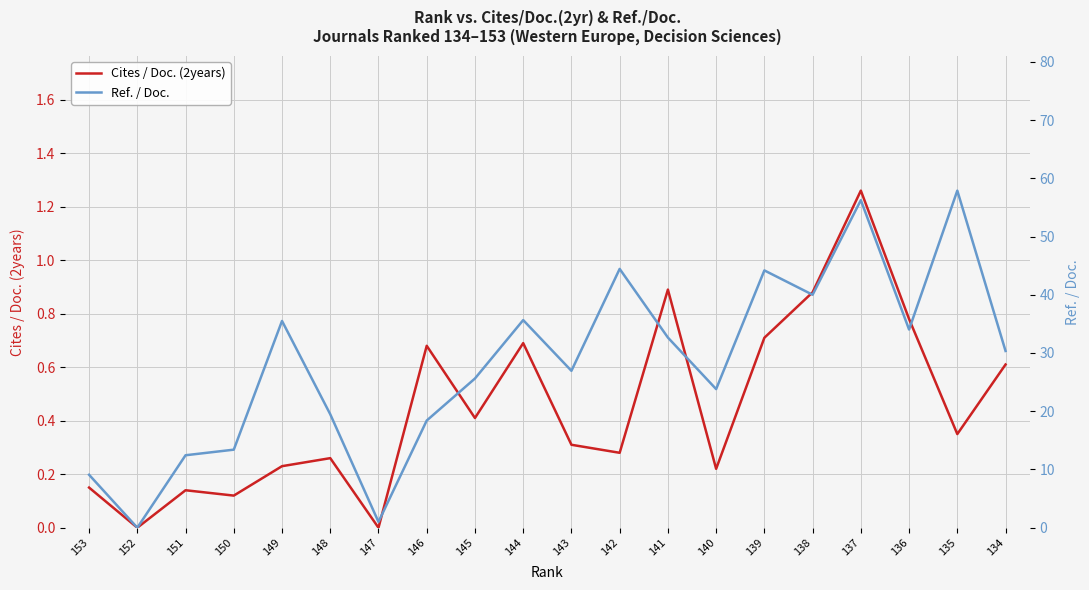

The value of Cites / Doc. (2years) at 141 is 0.4. True or false?

False